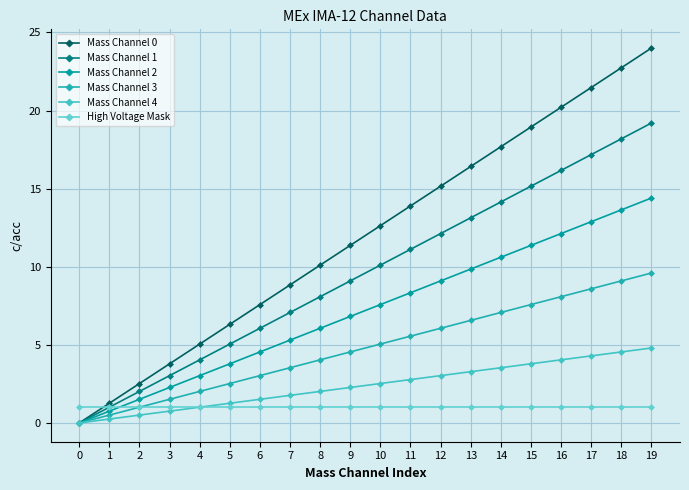

List the series in order of their peak value, lowest first.

High Voltage Mask, Mass Channel 4, Mass Channel 3, Mass Channel 2, Mass Channel 1, Mass Channel 0